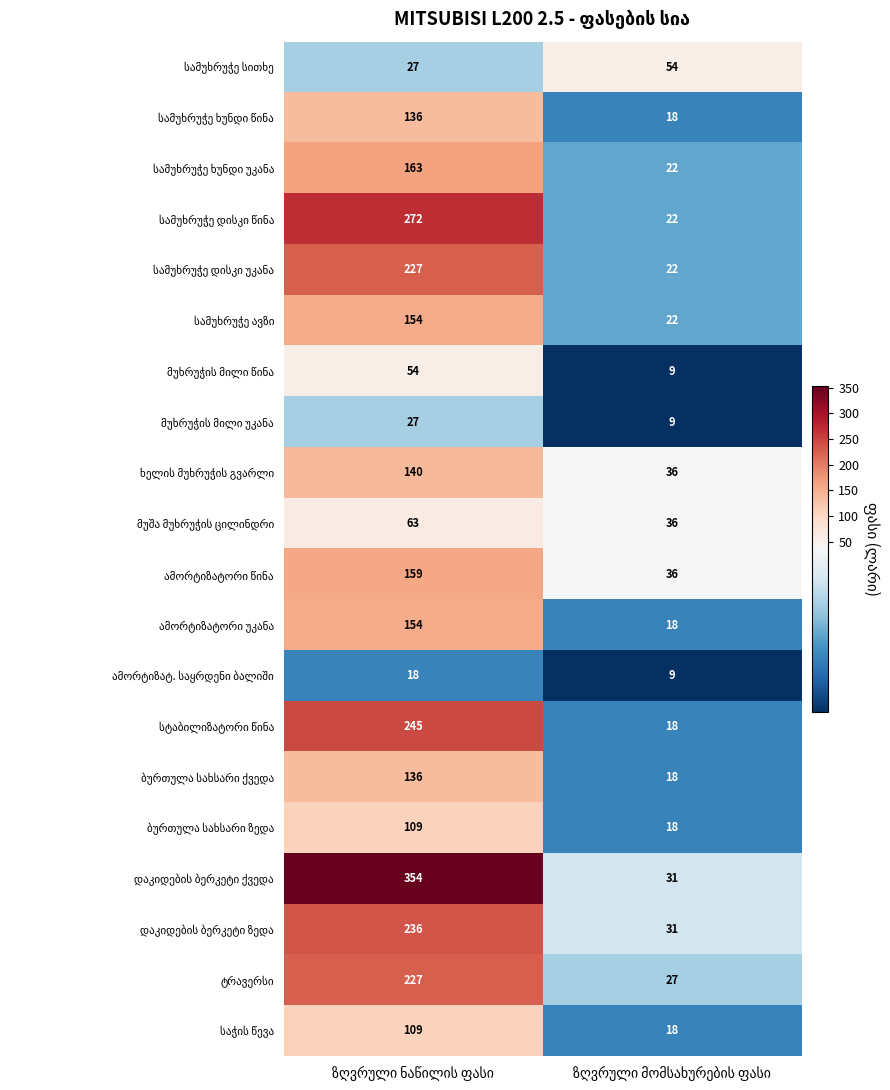

What is the maximum value shown in the chart?

354